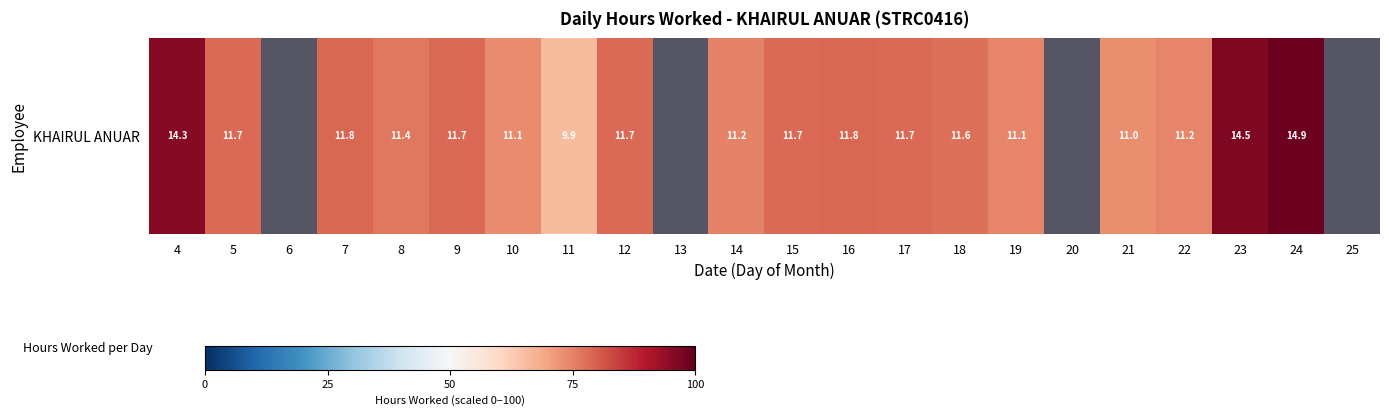

Is it true that the value at 22 is 74.6?

True